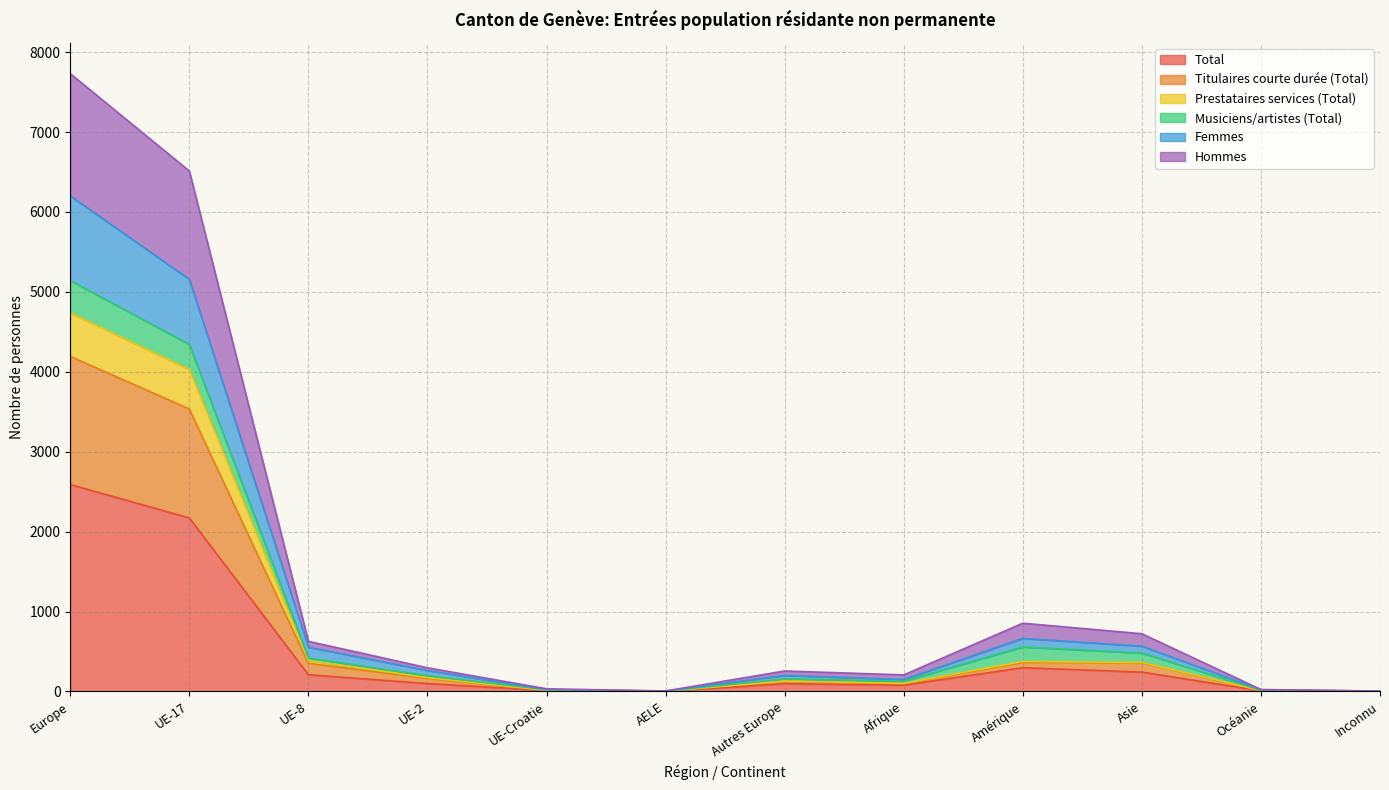

True or false: Total has more than 2 interior local peaks.

False